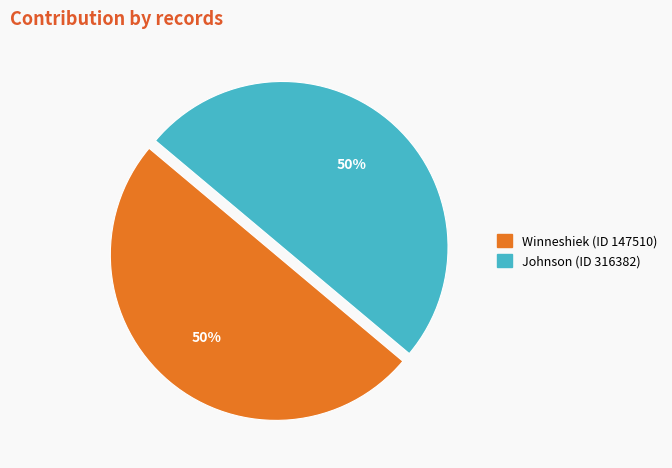

To the nearest percent, what is the average slice percentage?

50%